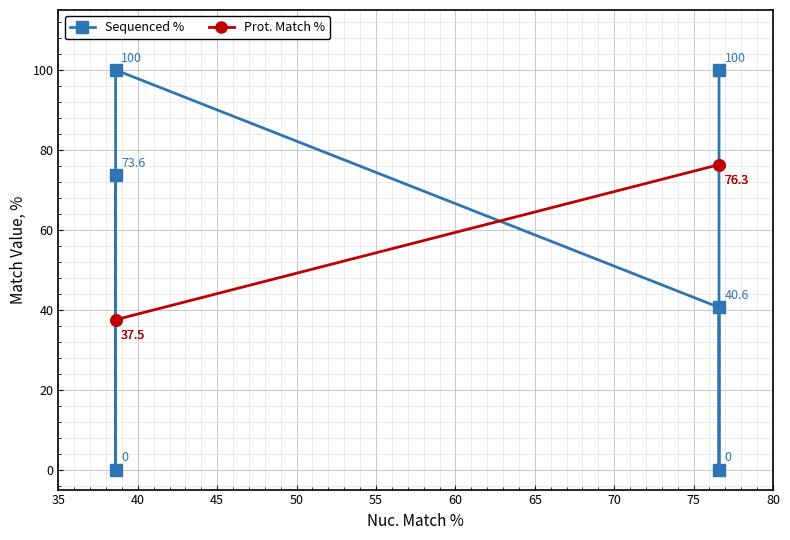

What are all the series names shown in the legend?

Sequenced %, Prot. Match %